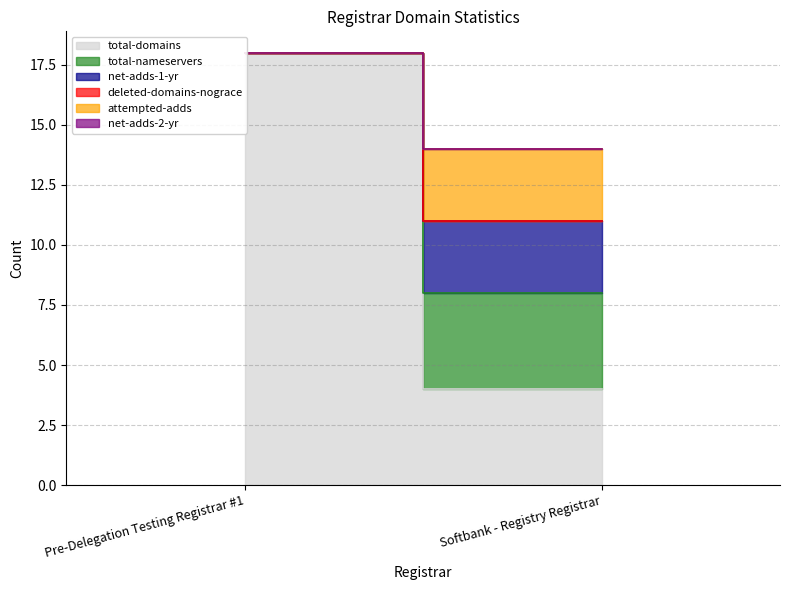

Does the chart display data point markers on the line(s)?

No